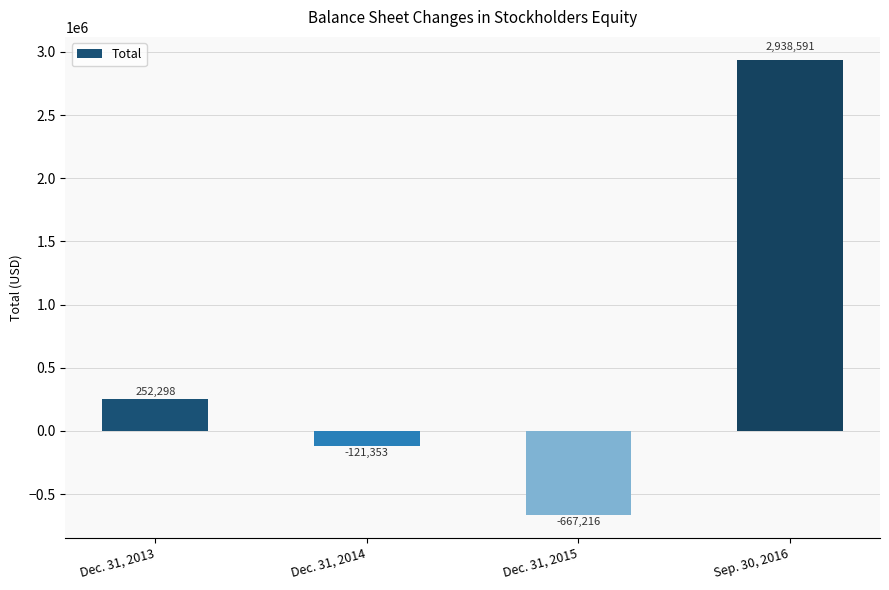

Rank the categories by value from lowest to highest.

Dec. 31, 2015, Dec. 31, 2014, Dec. 31, 2013, Sep. 30, 2016